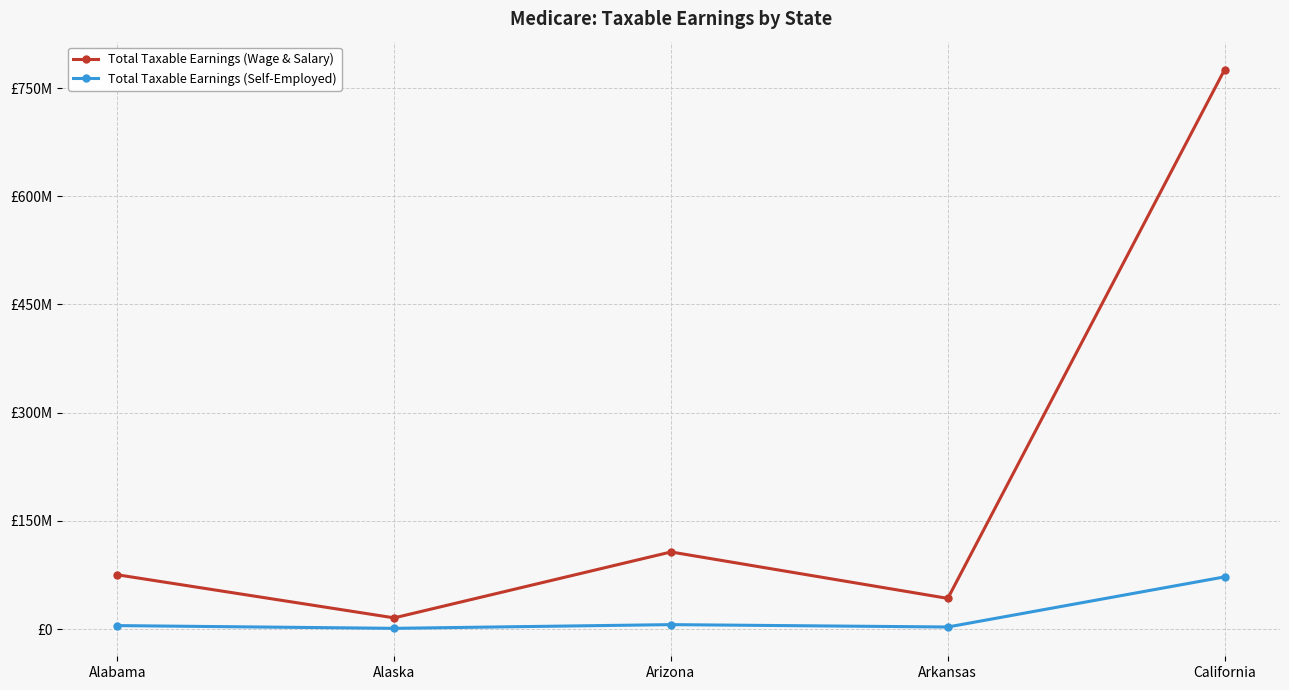

Is it true that Total Taxable Earnings (Wage & Salary) equals 1244151852 at California?

False